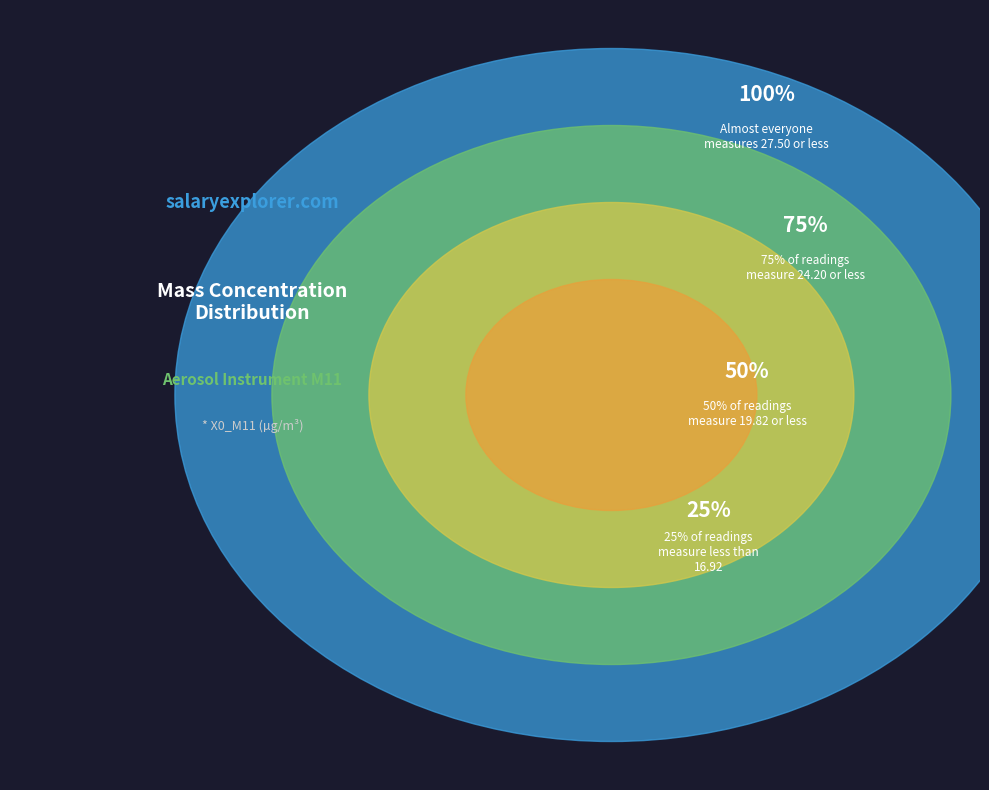

Does any single category account for the majority?

No